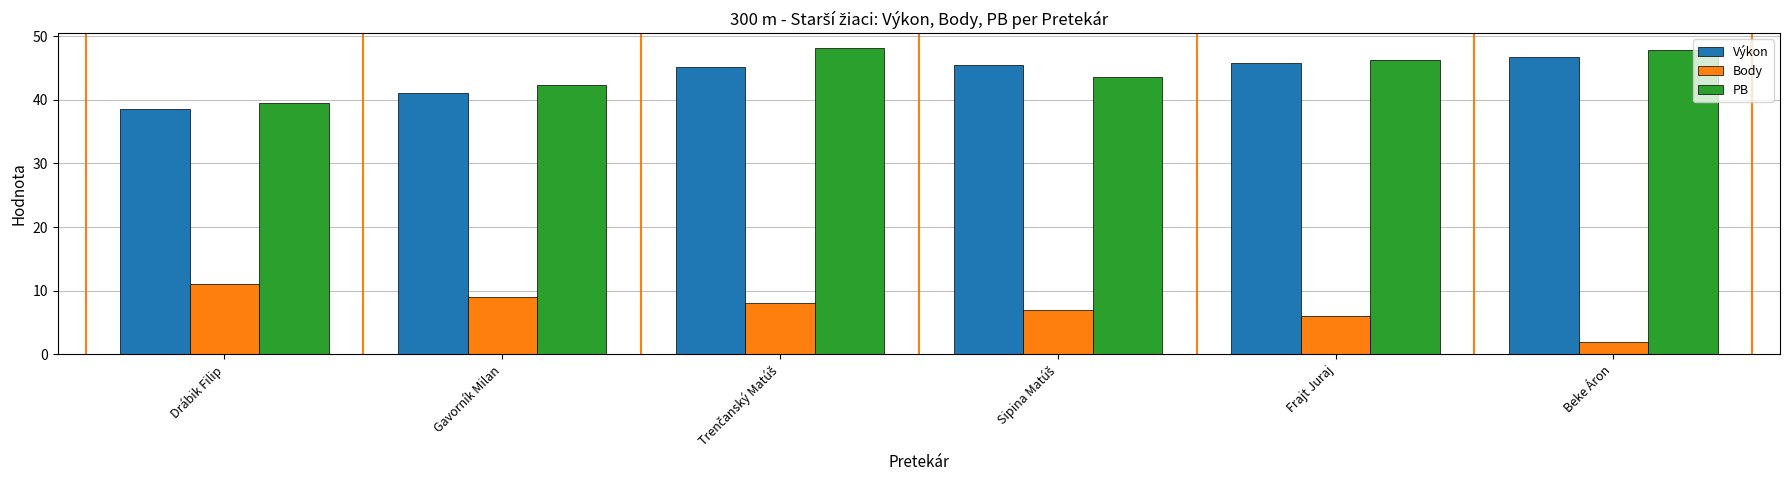

What is the difference between the maximum and minimum values in the Body series?

9.0